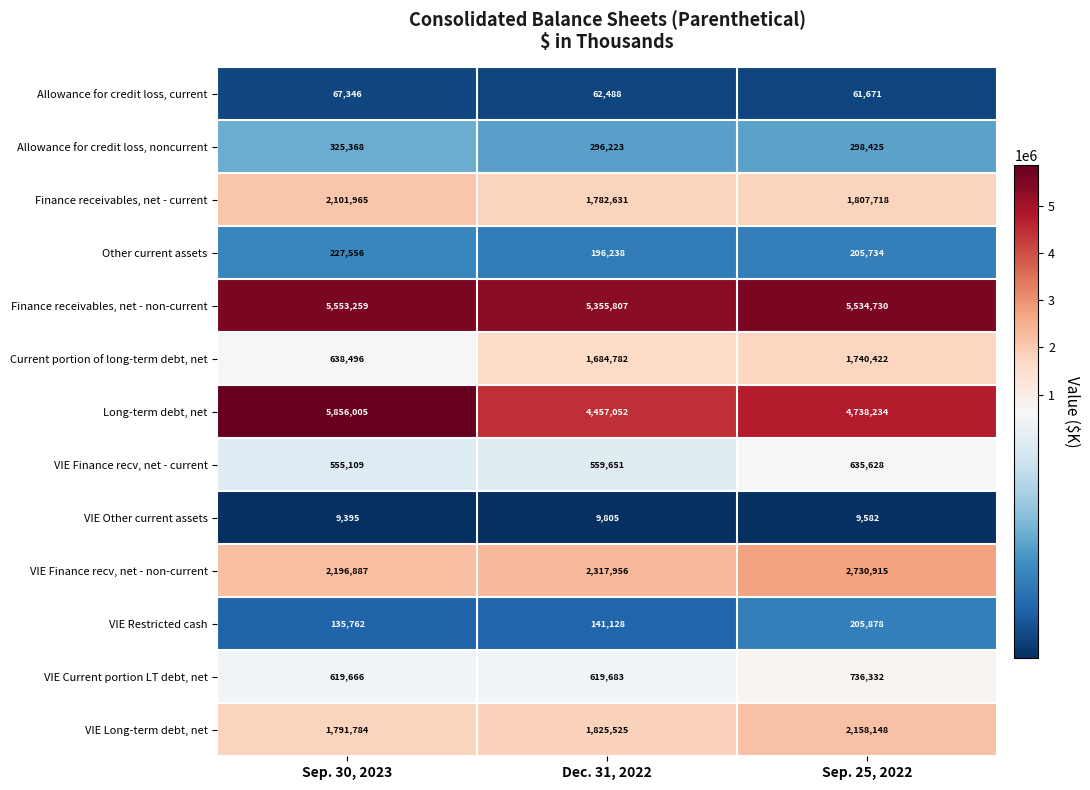

At which label does Other current assets first exceed 205734?

Sep. 30, 2023